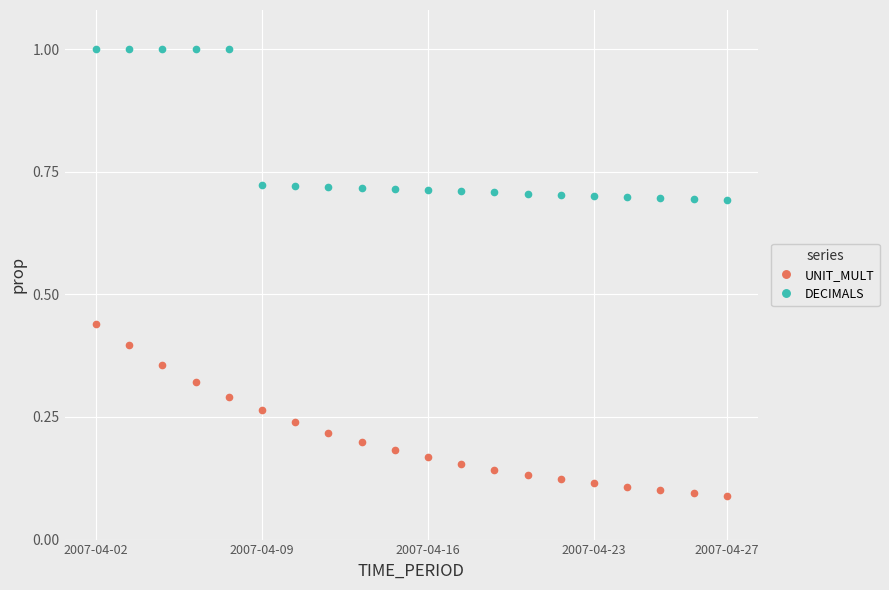

True or false: DECIMALS and UNIT_MULT cross at least once.

False